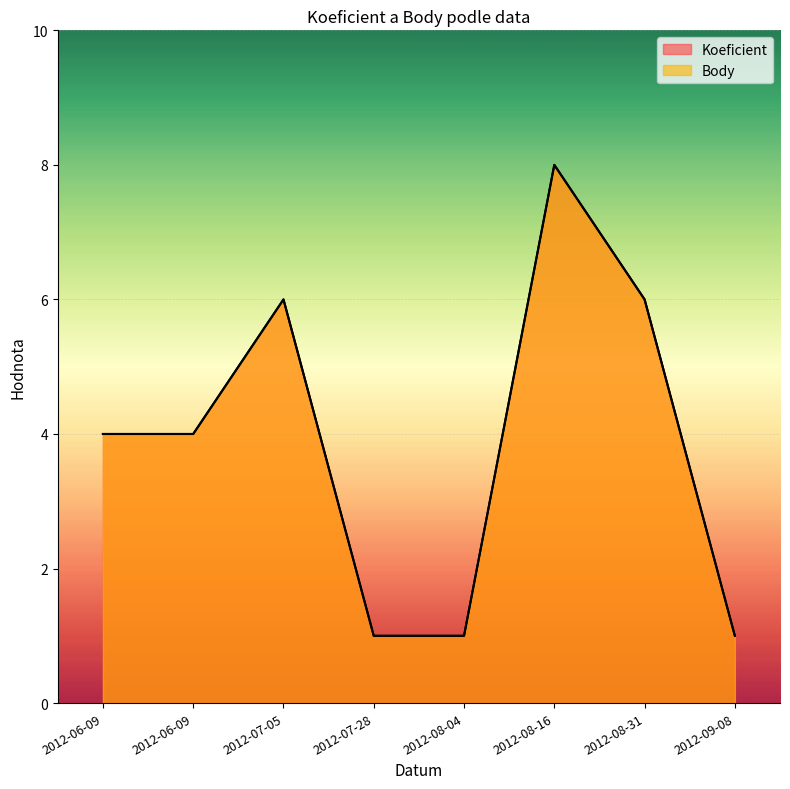

What is the lowest value of the Koeficient series?

1